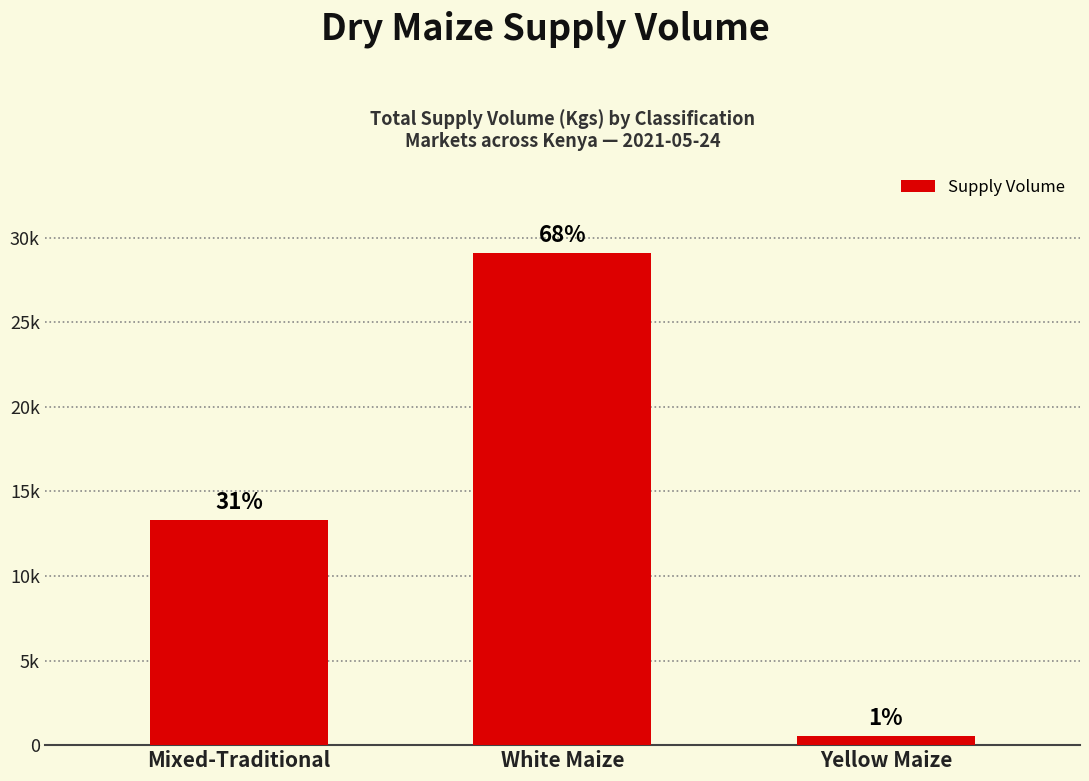

Does the chart contain any negative values?

No